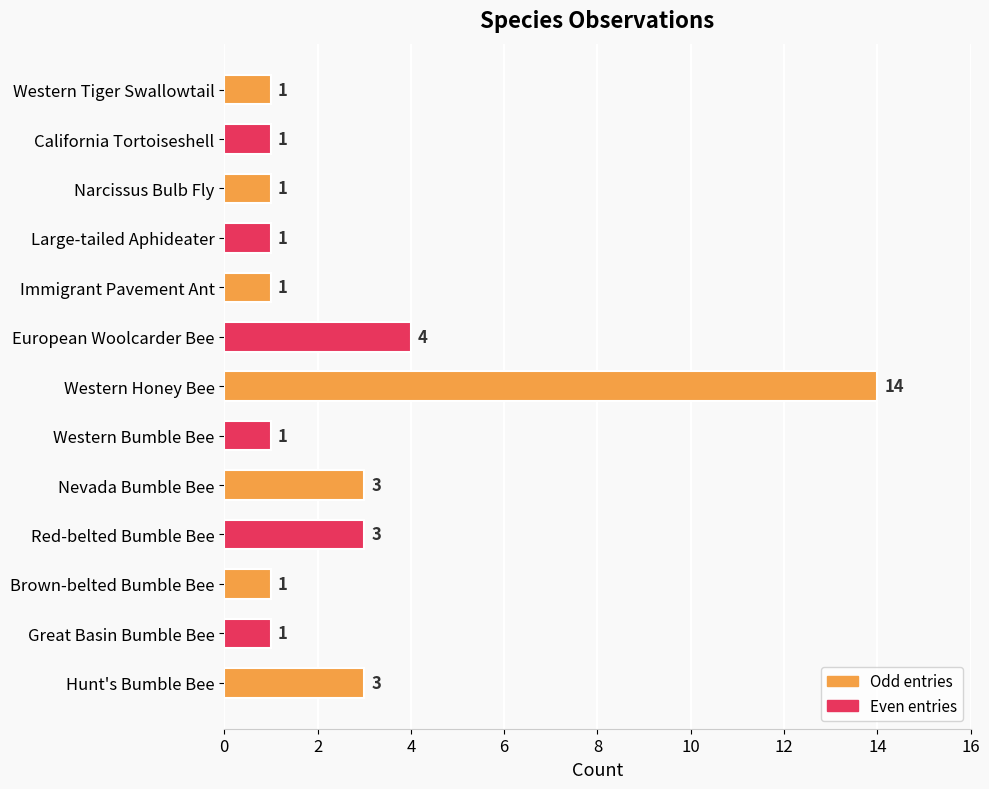

Does the chart contain stacked bars?

No